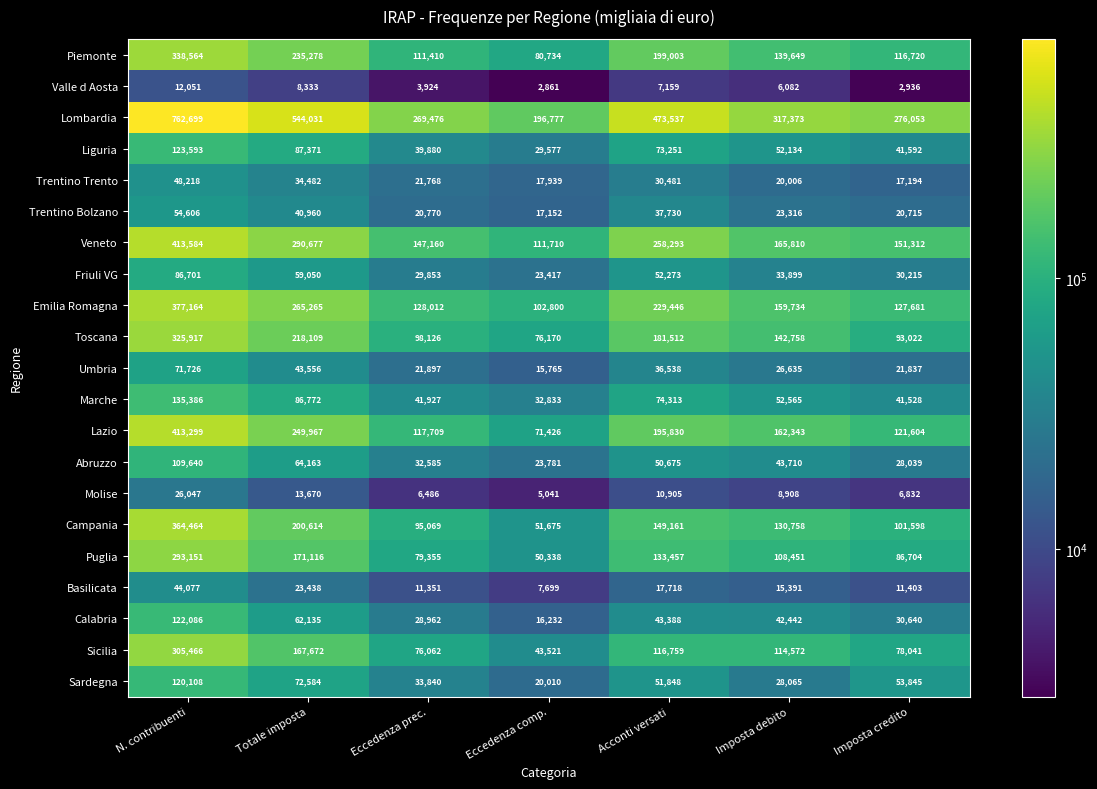

List the series in order of their peak value, lowest first.

Valle d Aosta, Molise, Basilicata, Trentino Trento, Trentino Bolzano, Umbria, Friuli VG, Abruzzo, Sardegna, Calabria, Liguria, Marche, Puglia, Sicilia, Toscana, Piemonte, Campania, Emilia Romagna, Lazio, Veneto, Lombardia